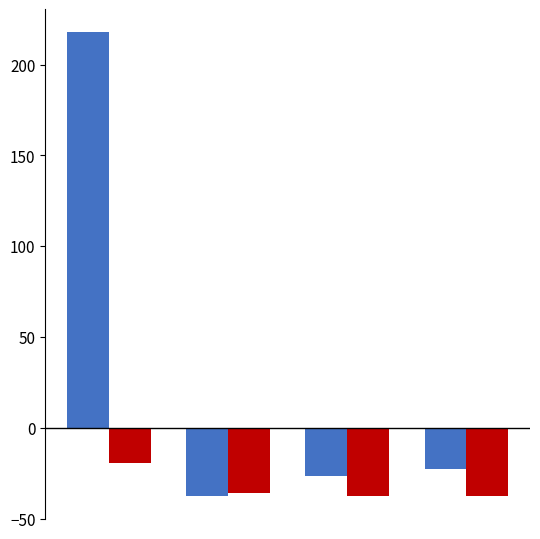

What is the minimum value shown in the chart?

-37.7